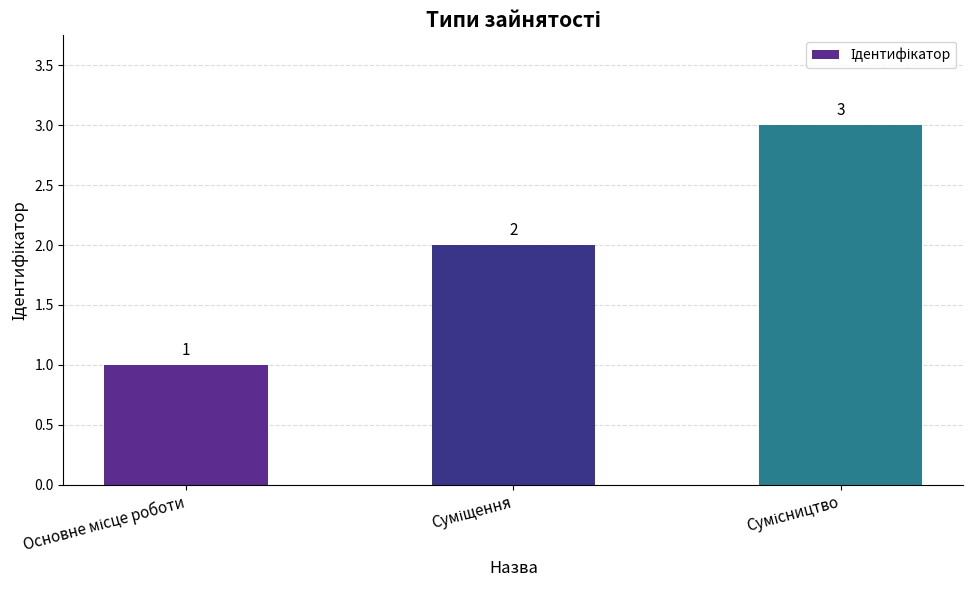

How many values are between 1 and 3?

3